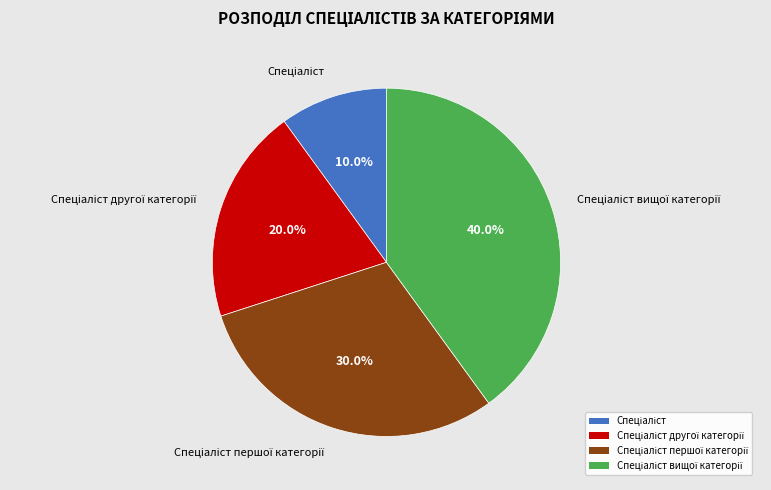

Does any single category account for the majority?

No